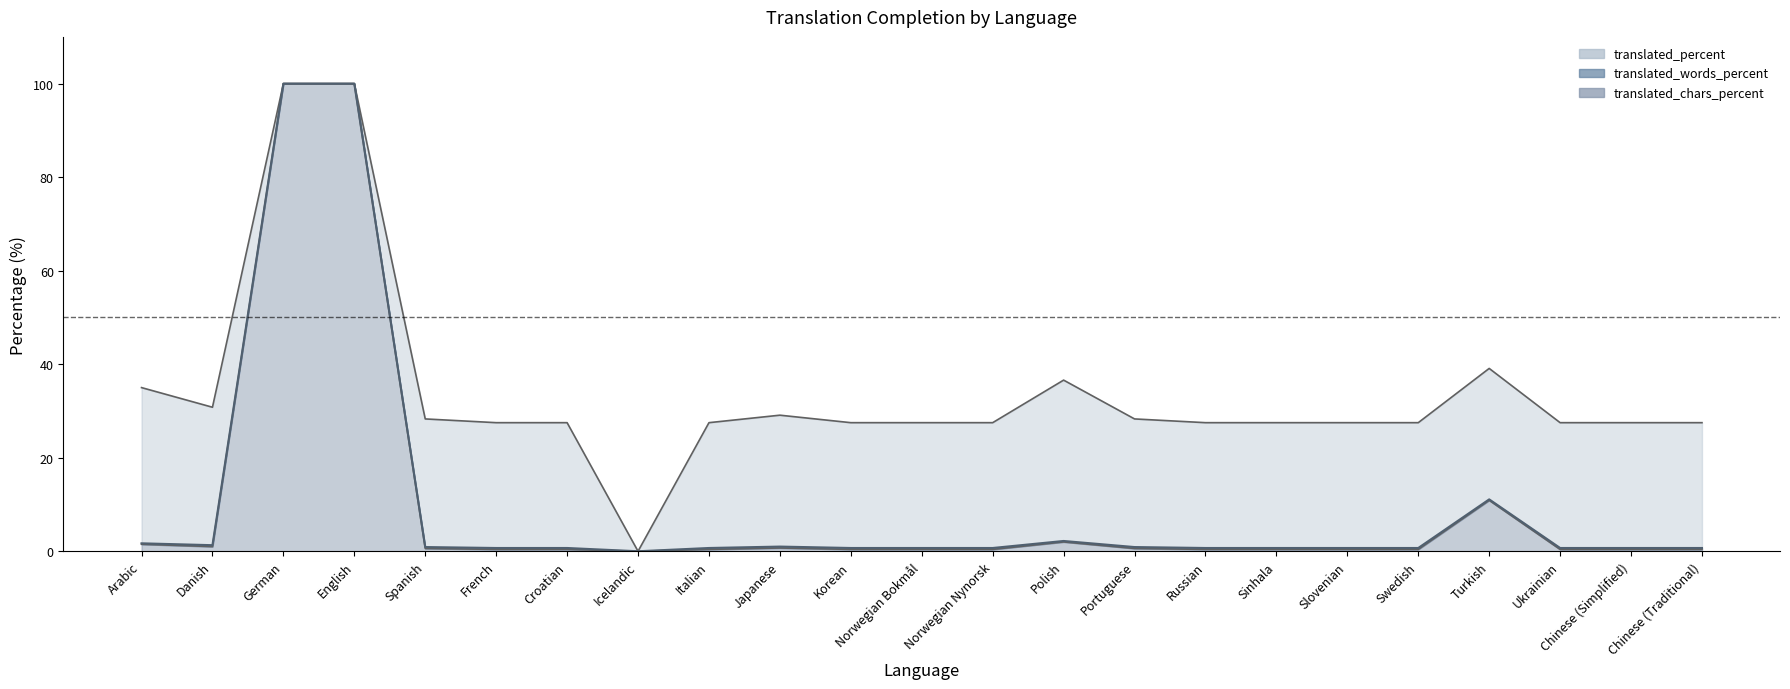

Which series changed the most between Spanish and Turkish?

translated_percent